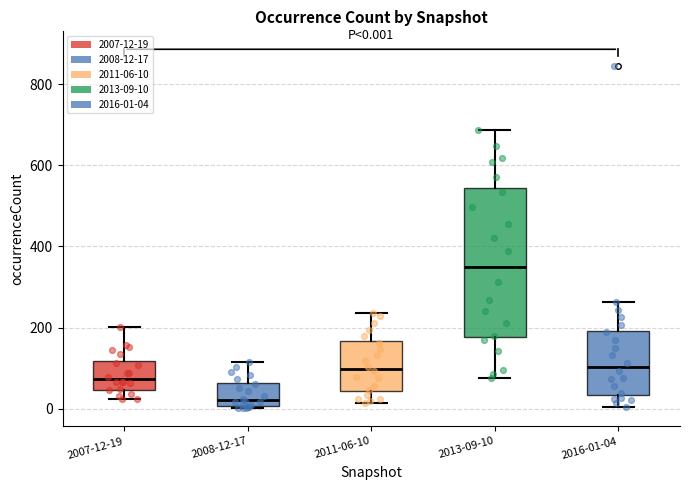

Which box's median line is the lowest?

2008-12-17